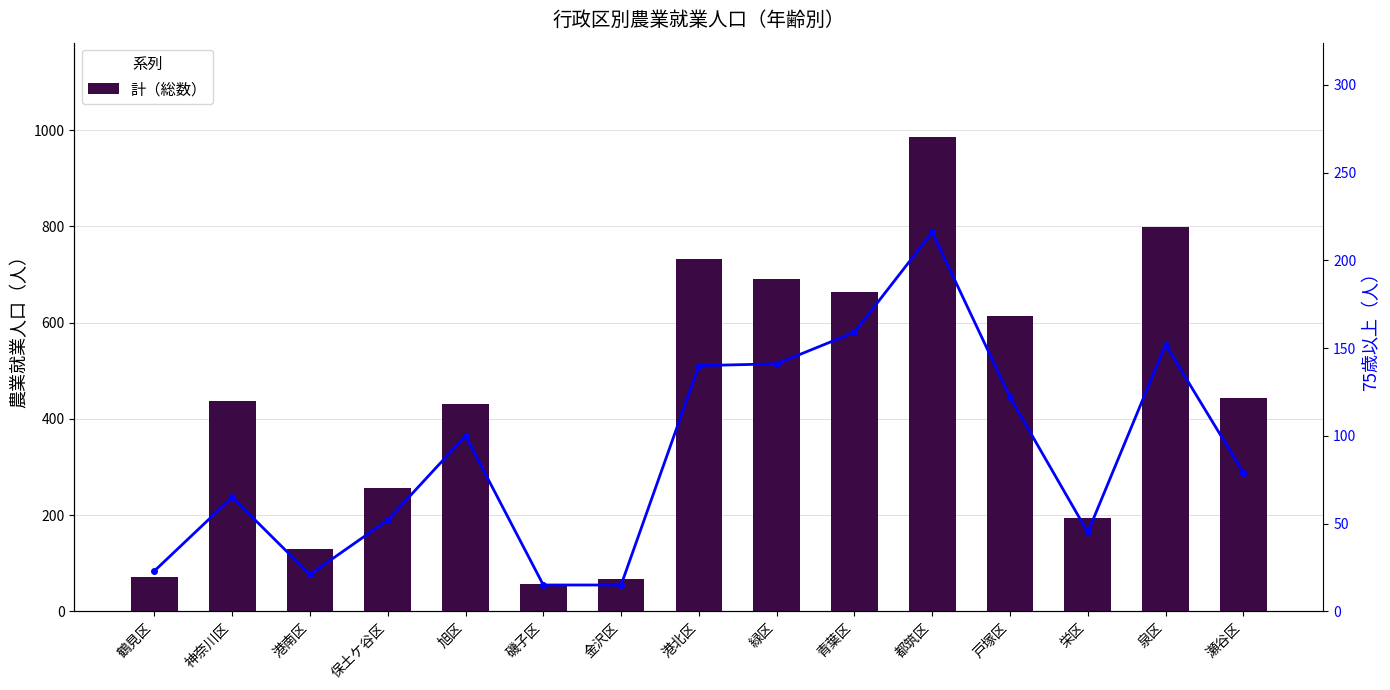

The value of 75歳以上 at 栄区 is 45. True or false?

True